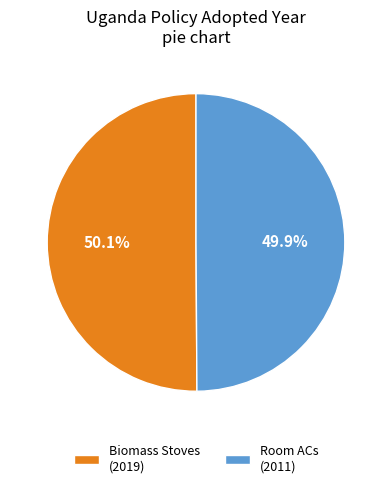

What percentage do Biomass Stoves (2019) and Room ACs (2011) together represent?

100.0%